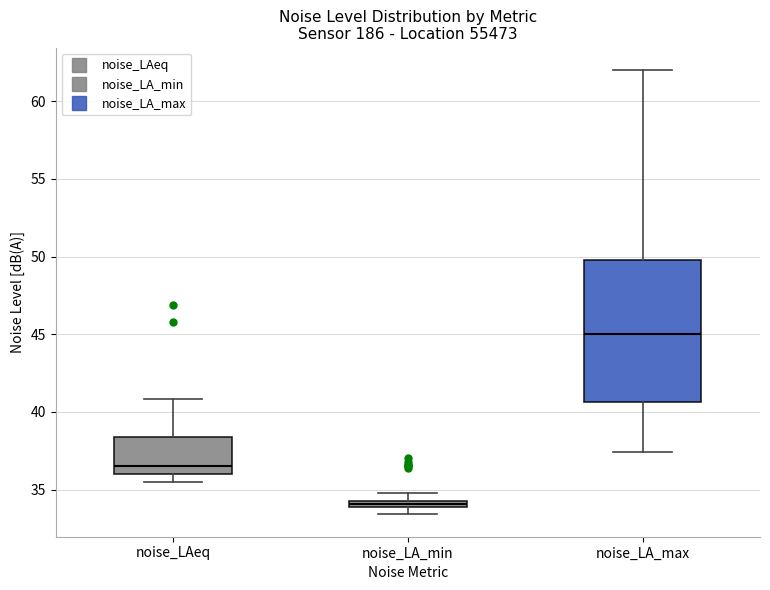

Where does the median line of the box for noise_LA_max sit on the y-axis? The values are not printed on the chart, so give them approximately, as read against the axis.

45.0